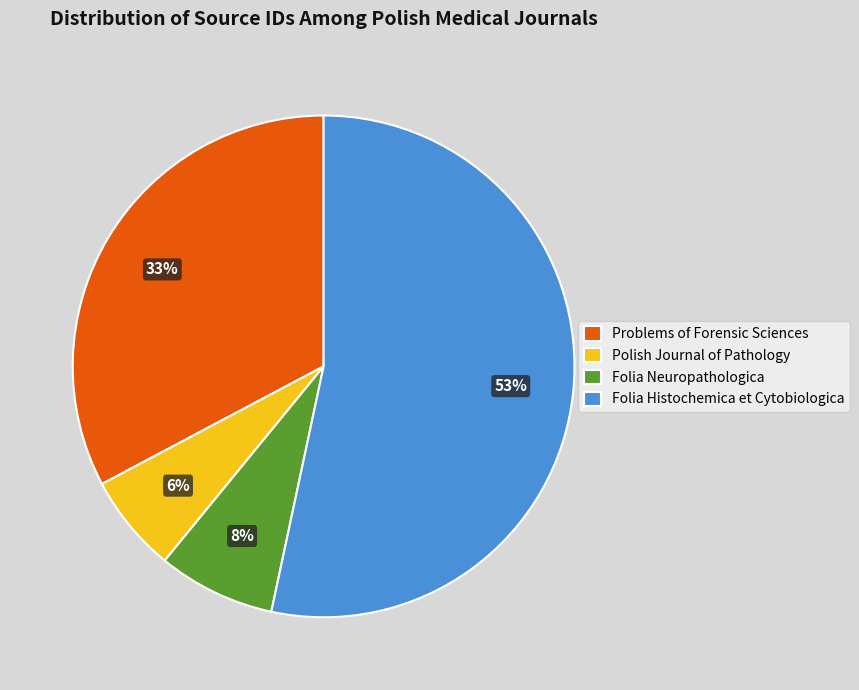

True or false: Problems of Forensic Sciences accounts for 21% of the total.

False